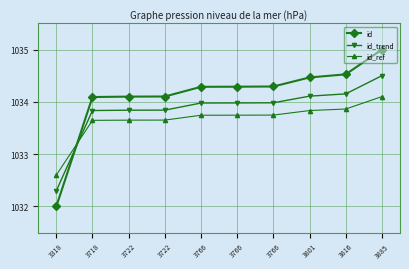

Which series has the largest total across all categories?

id